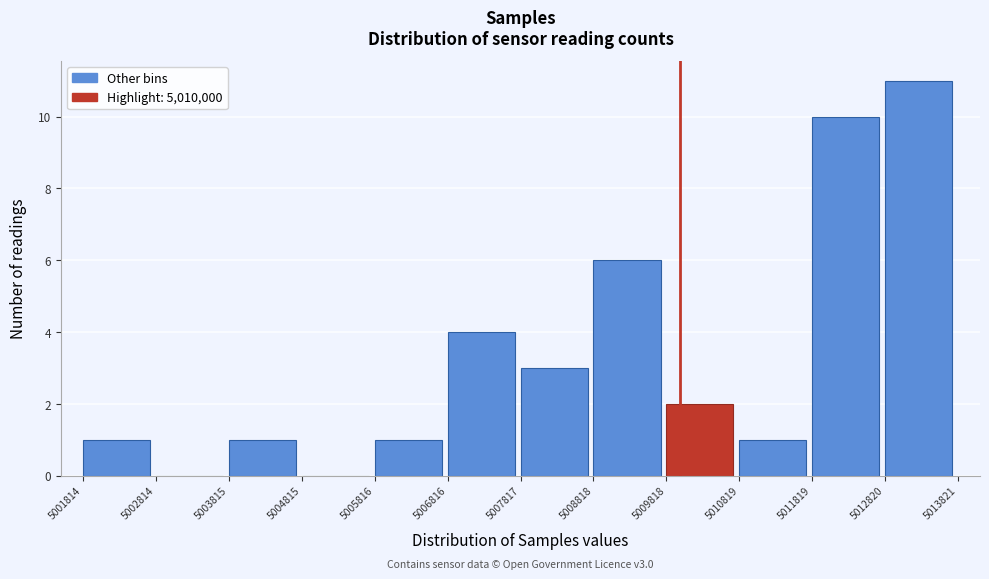

Which range on the x-axis has the tallest bar?

5012820 to 5013821